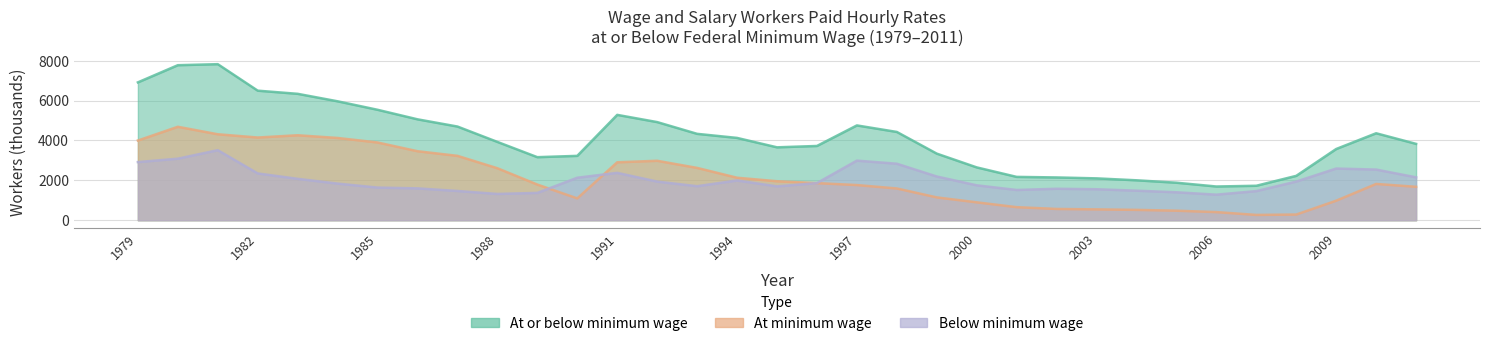

At which category does Below minimum wage reach its first local valley?

1988